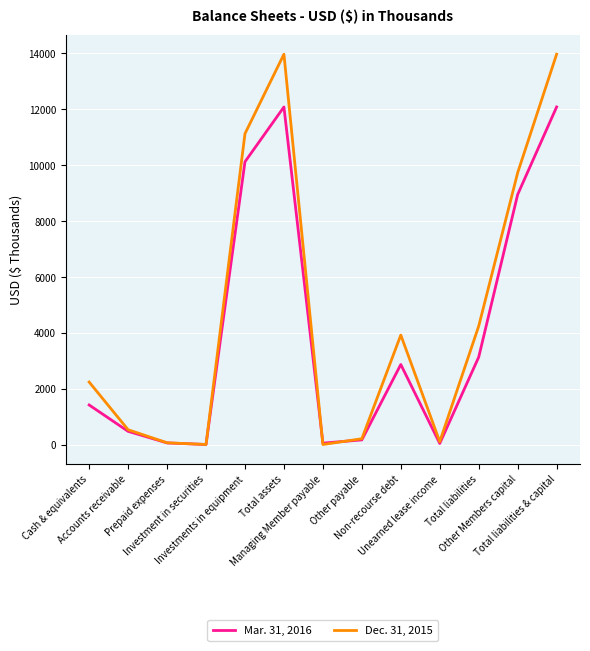

Which series has the largest total across all categories?

Dec. 31, 2015